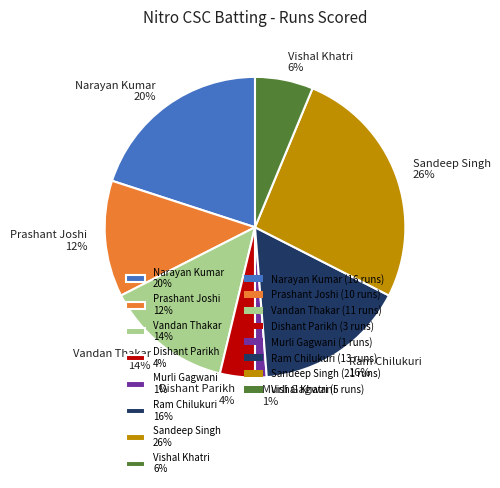

Does any single category account for the majority?

No